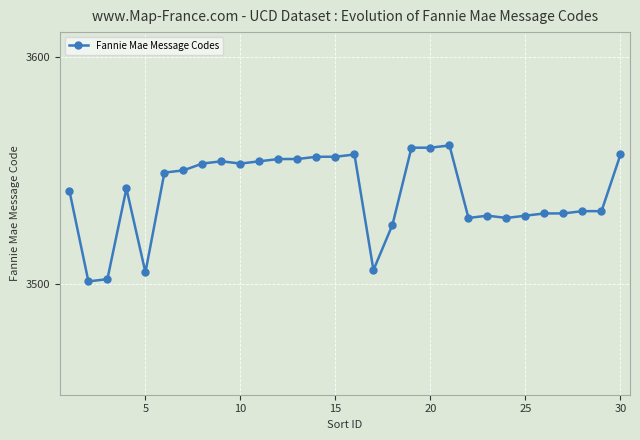

What is the value of the 2nd point from the left?

3501